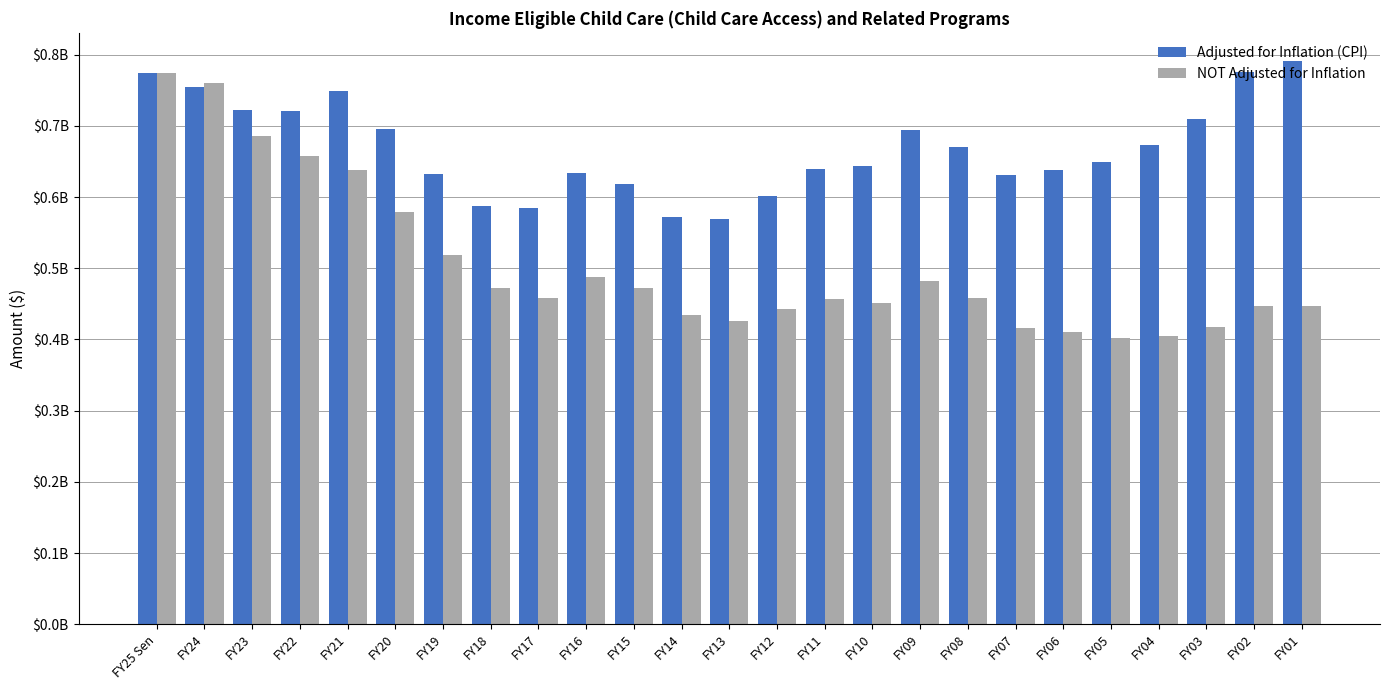

List the series in order of their overall mean, highest first.

Adjusted for Inflation (CPI), NOT Adjusted for Inflation